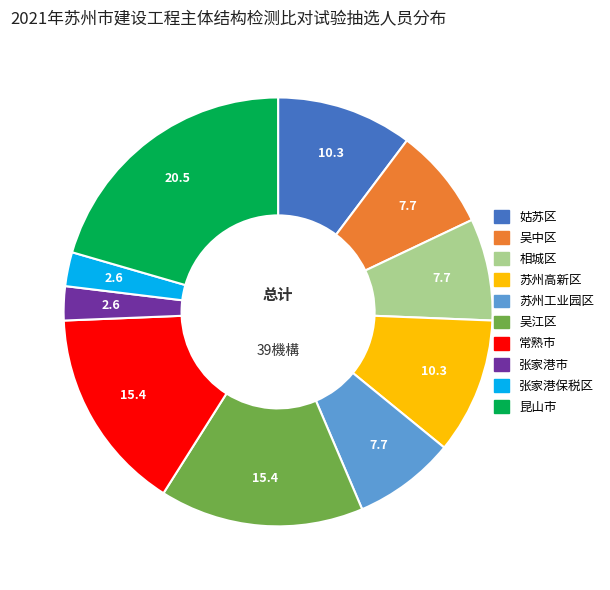

The 张家港保税区 slice represents 3% of the pie. True or false?

True